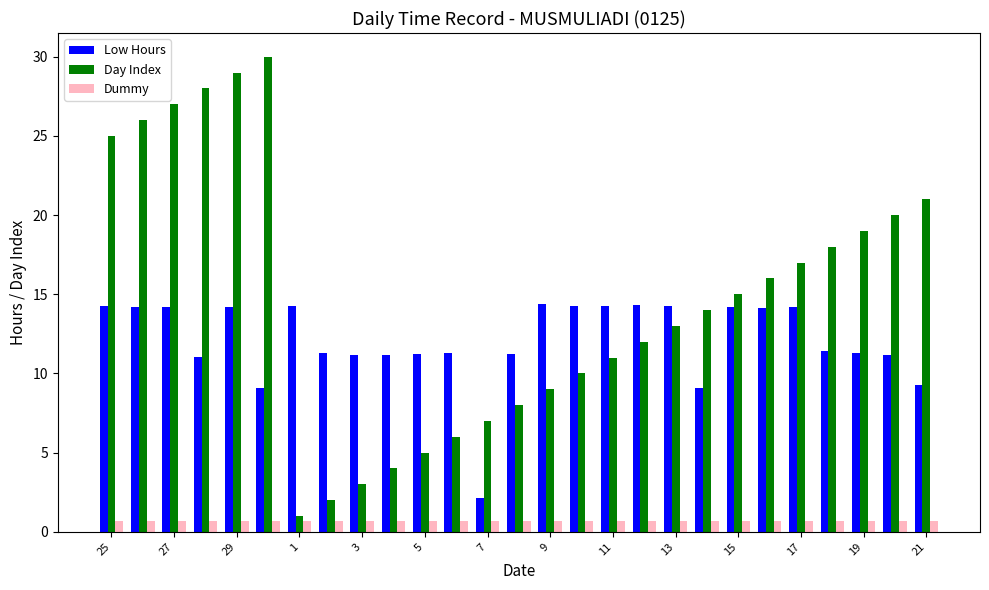

How many bars are there in total?

81